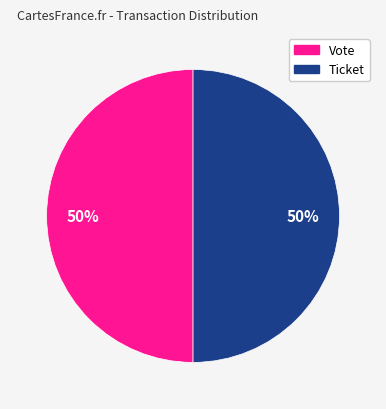

How many segments does this pie chart have?

2